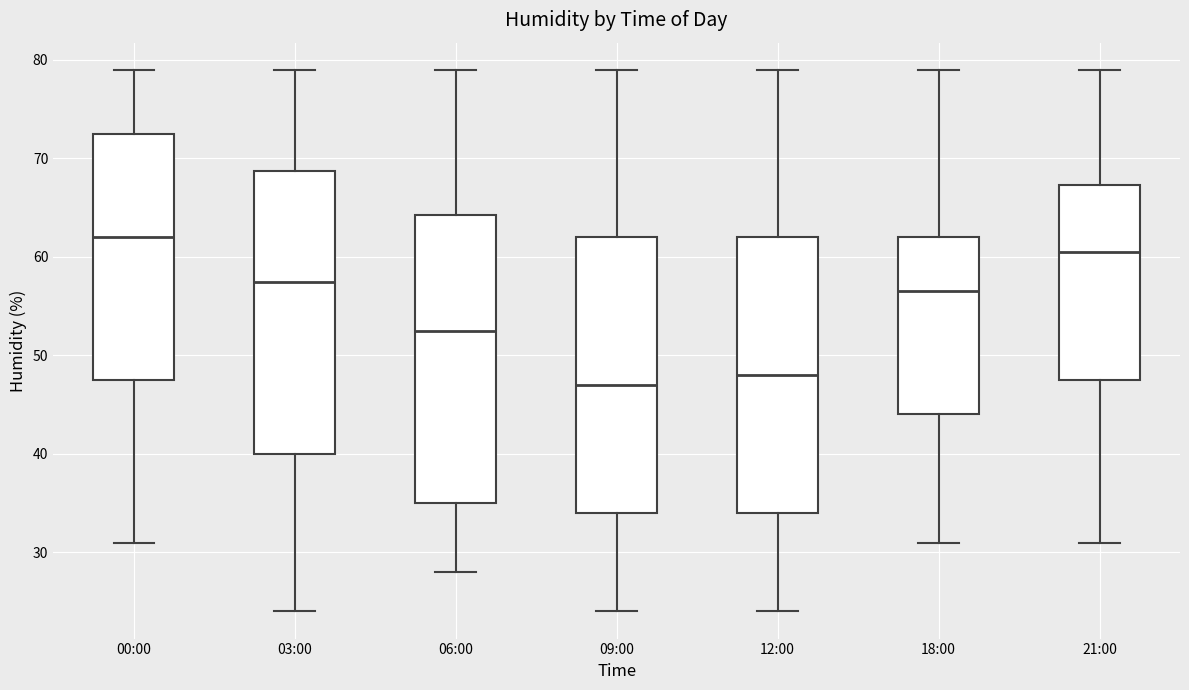

Reading left to right, transcribe this box plot: for each box, give where its median line is, the range the box spans, and where its two whiskers end, as read against the y-axis. The values are not printed on the chart, so give them approximately, as read against the axis.

00:00: median 62, box 48 to 73, whiskers 31 to 79
03:00: median 58, box 40 to 69, whiskers 24 to 79
06:00: median 53, box 35 to 64, whiskers 28 to 79
09:00: median 47, box 34 to 62, whiskers 24 to 79
12:00: median 48, box 34 to 62, whiskers 24 to 79
18:00: median 57, box 44 to 62, whiskers 31 to 79
21:00: median 61, box 48 to 67, whiskers 31 to 79